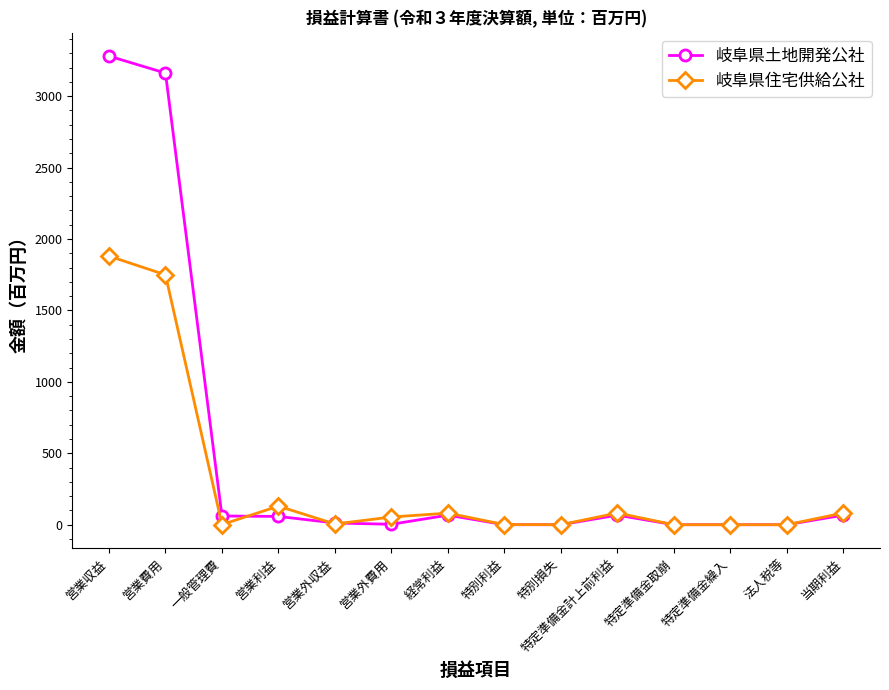

Where does the 岐阜県住宅供給公社 series first go above 54?

営業収益